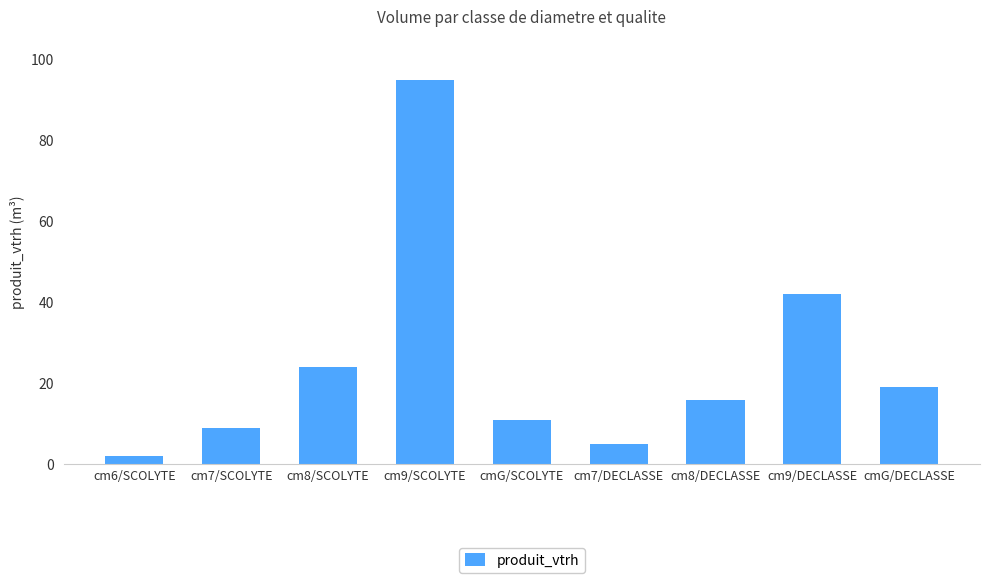

What is the change in value from cm8/SCOLYTE to cm9/SCOLYTE?

+71